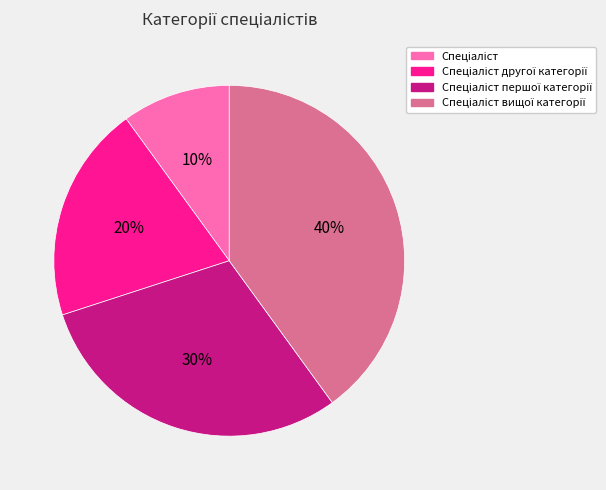

Is there a majority slice in this chart?

No